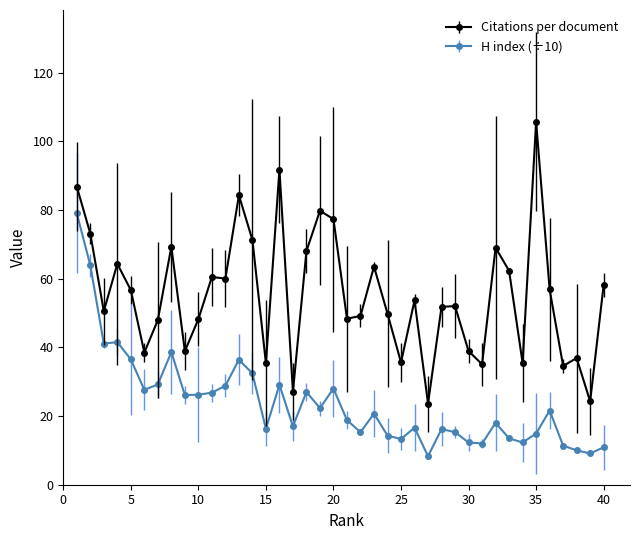

What are all the series names shown in the legend?

Citations per document, H index (÷10)